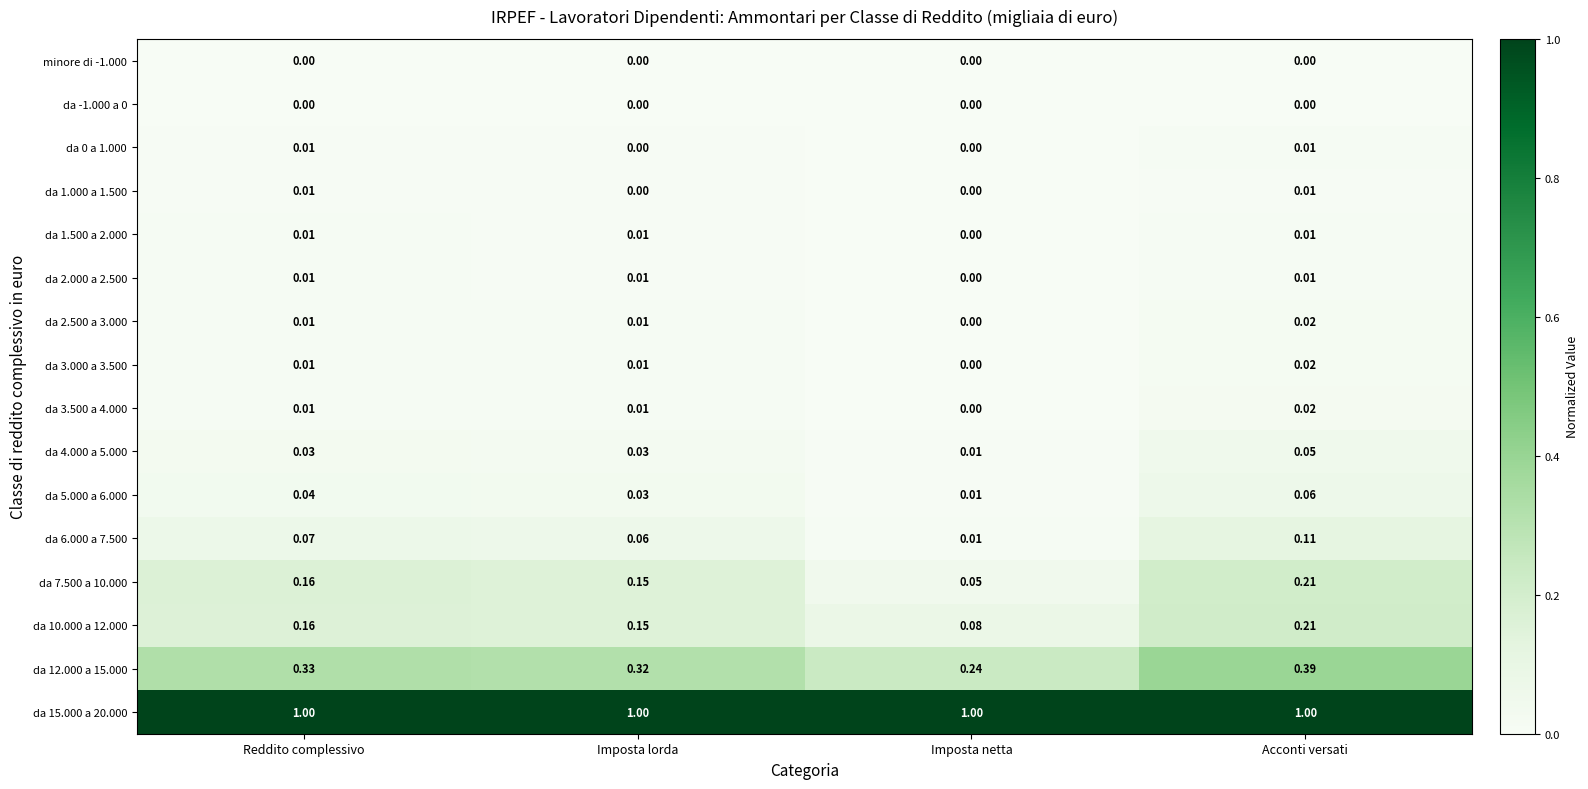

At which label is da 12.000 a 15.000 closest to 0?

Imposta netta